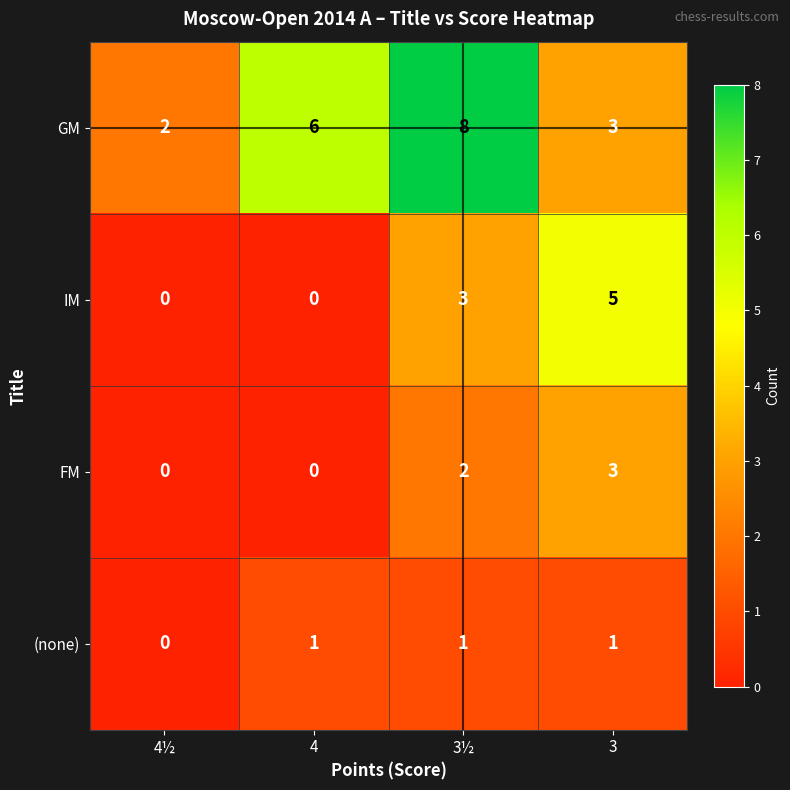

Is it true that FM equals 0 at 4½?

True